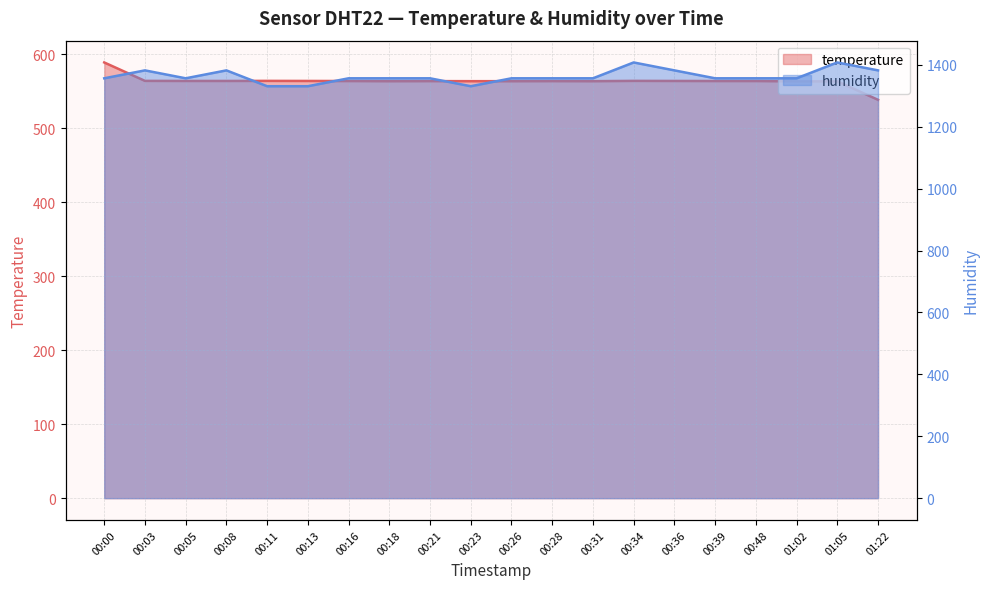

Is it true that temperature equals 376.2 at 00:08?

False